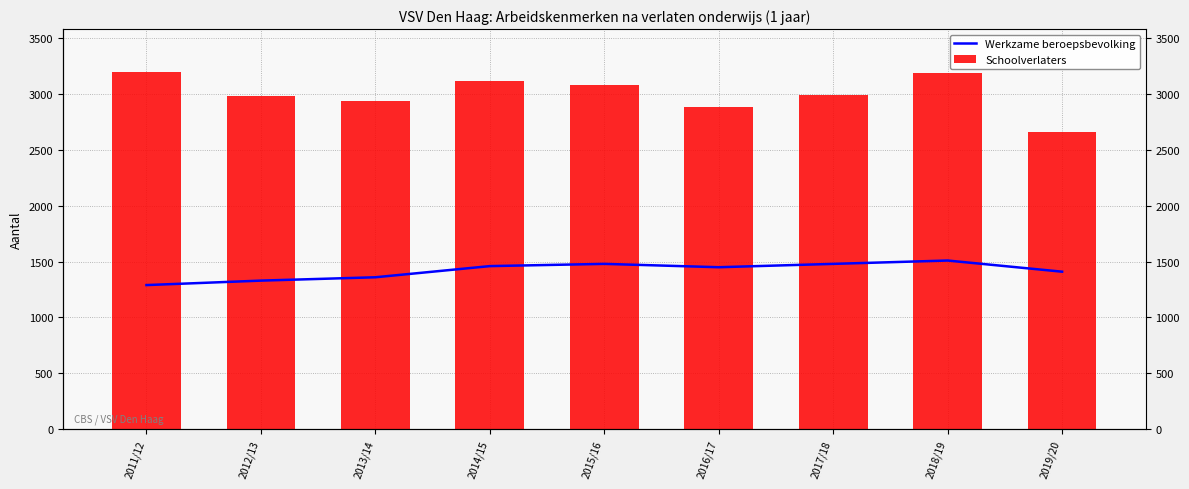

True or false: Schoolverlaters has a value of 645 at 2017/18.

False